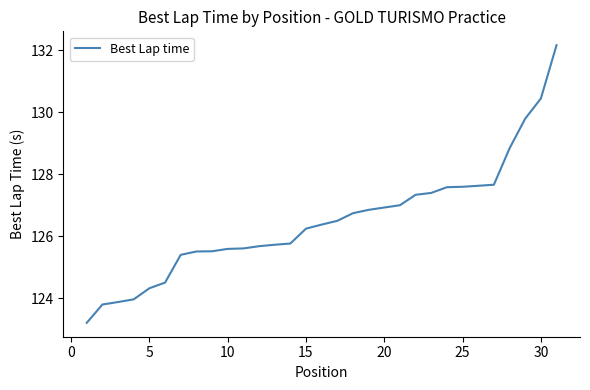

What is the difference between the maximum and minimum values?

9.0